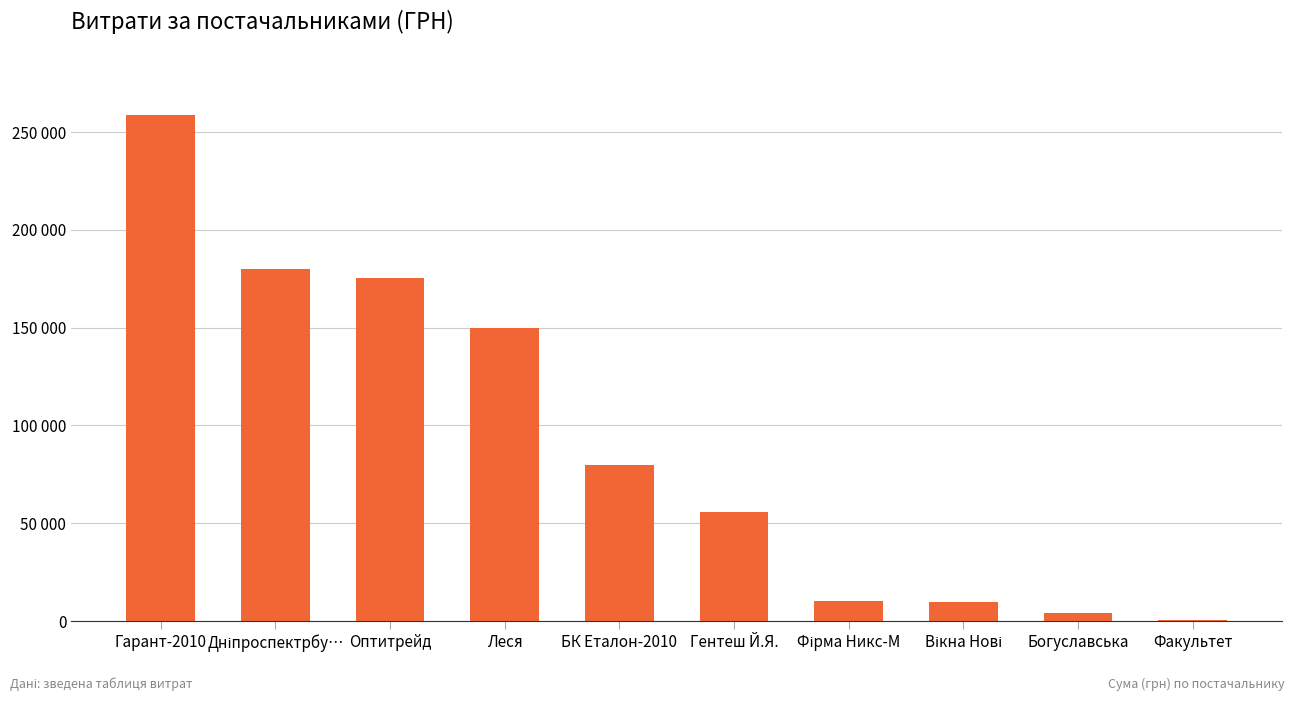

What is the maximum value shown in the chart?

258856.4